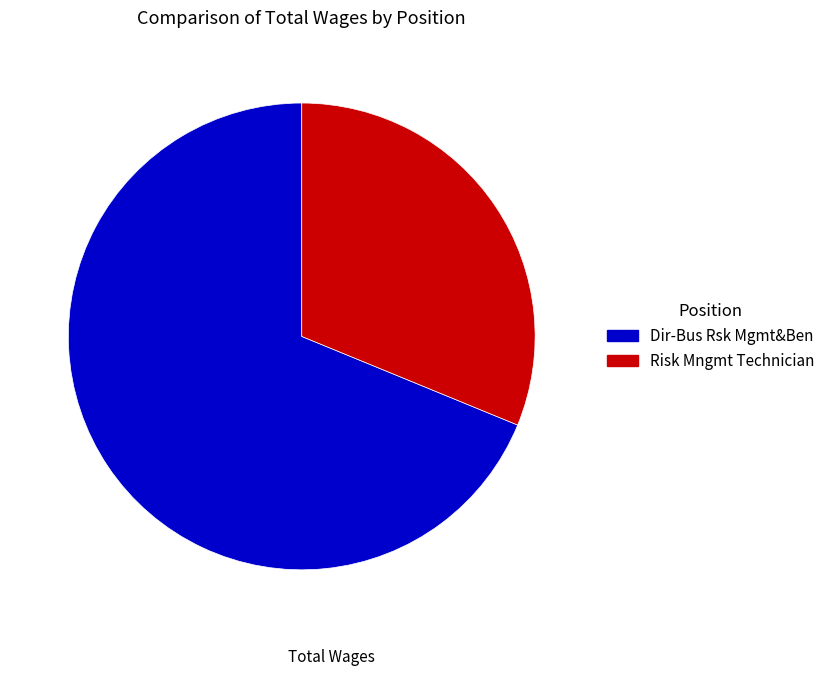

Do Dir-Bus Rsk Mgmt&Ben and Risk Mngmt Technician together represent more than half of the pie?

Yes